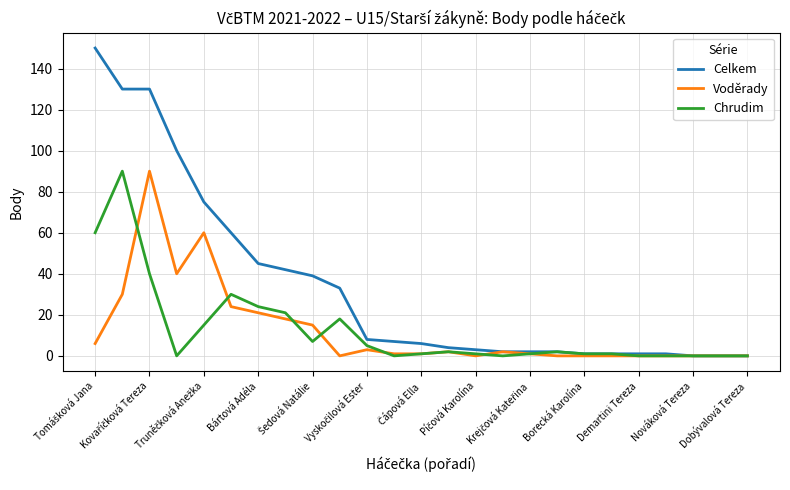

Is this an area chart (filled region under the line)?

No